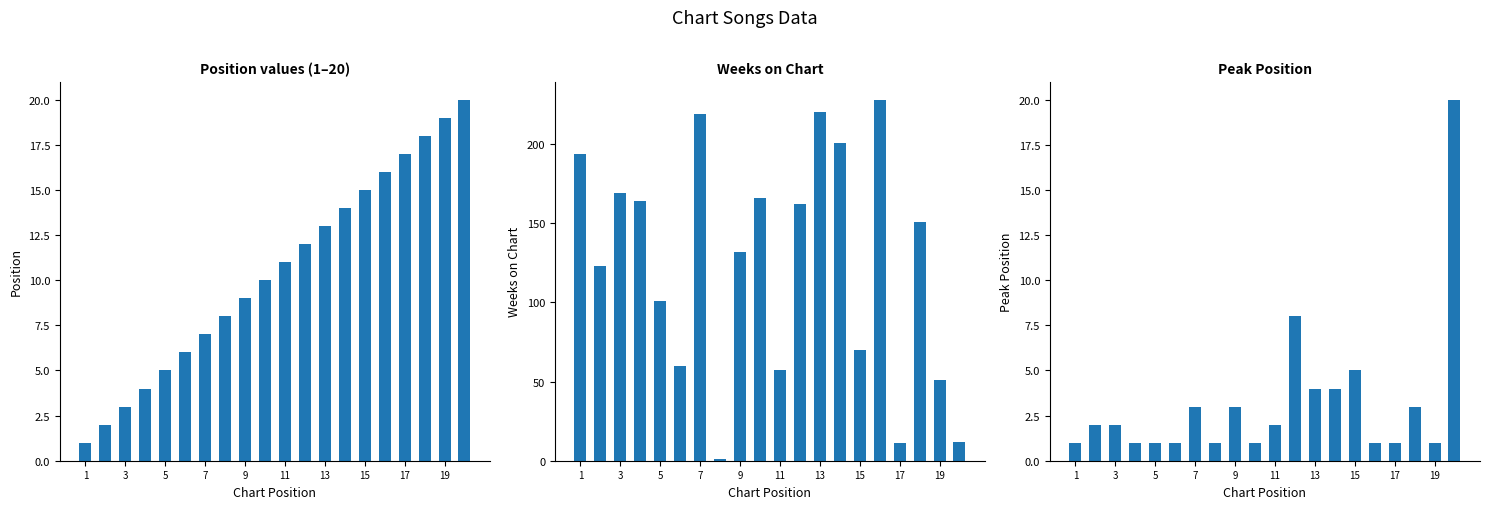

What is the total value across all series at 17?

144